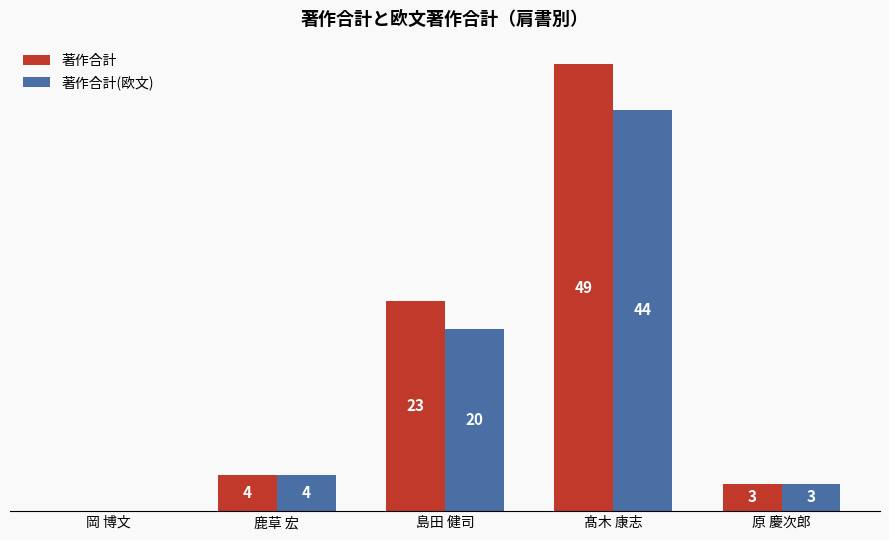

Which category has the highest value in the 著作合計(欧文) series?

髙木 康志